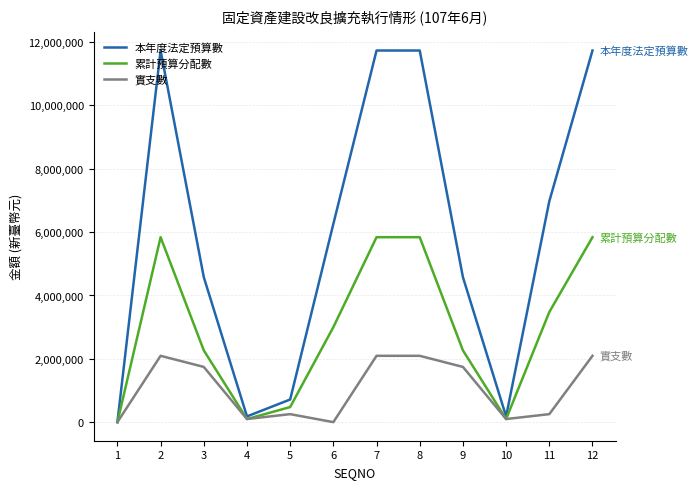

What is the highest value of the 本年度法定預算數 series?

11735000